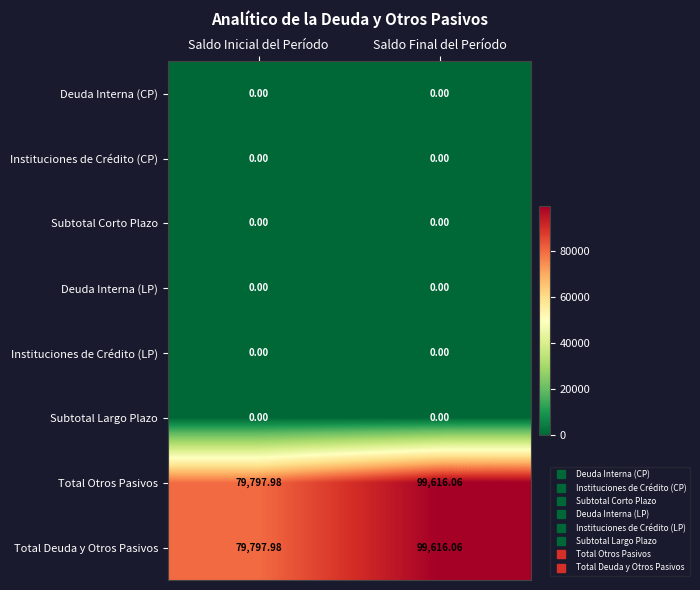

Is the value of Total Deuda y Otros Pasivos at Saldo Final del Período greater than the value of Deuda Interna (CP) at Saldo Final del Período?

Yes